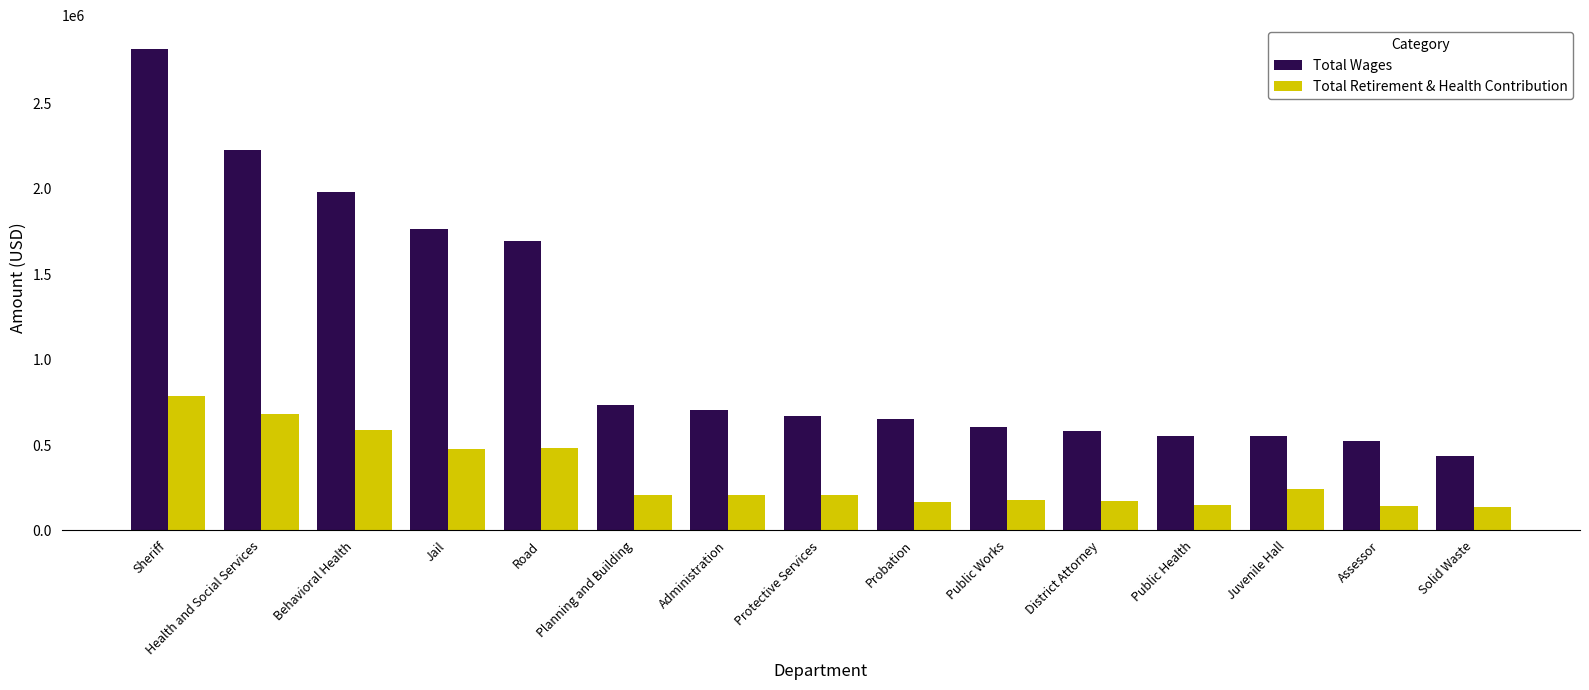

What are all the series names shown in the legend?

Total Wages, Total Retirement & Health Contribution